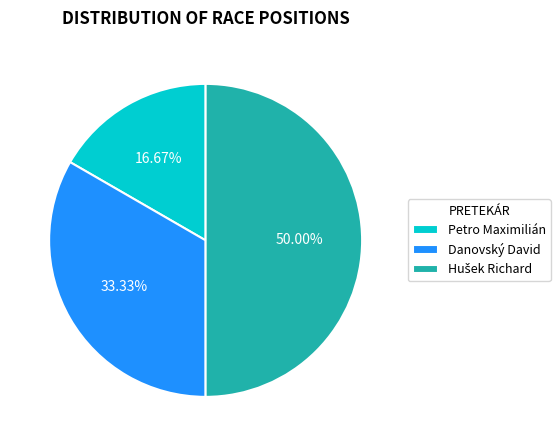

Which has a higher value, Petro Maximilián or Danovský David?

Danovský David